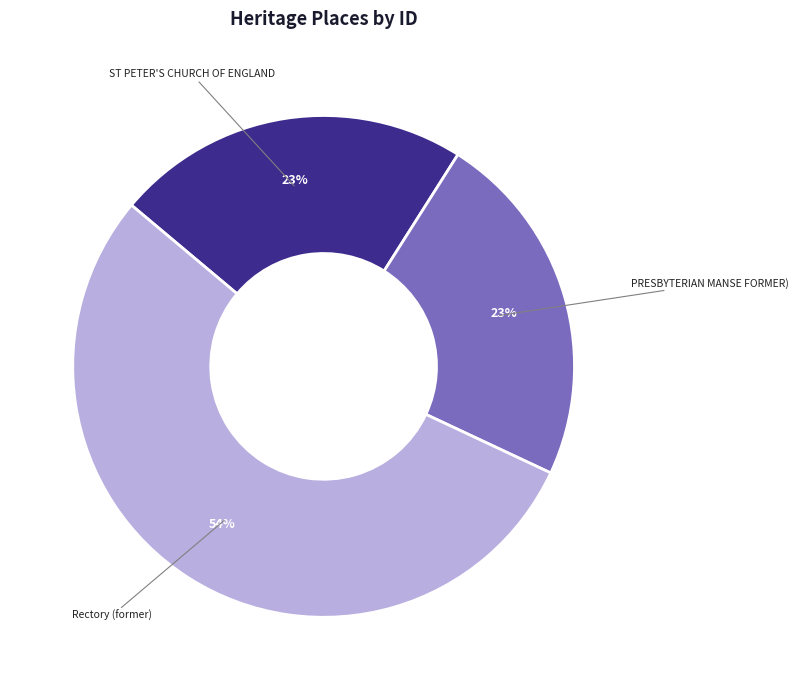

Count the number of slices in the pie.

3